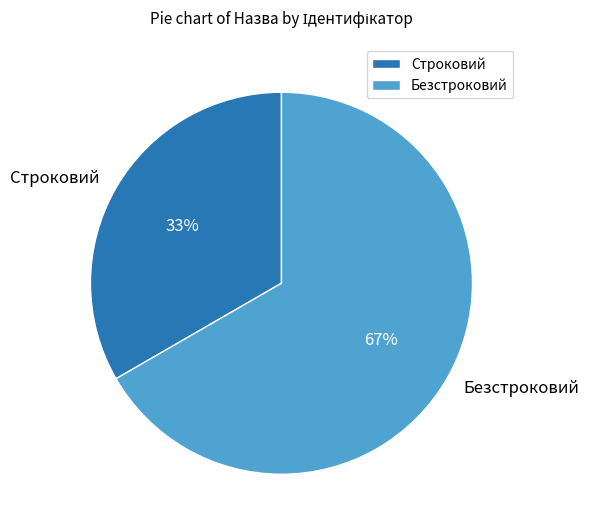

Combined, do Строковий and Безстроковий account for over 50%?

Yes